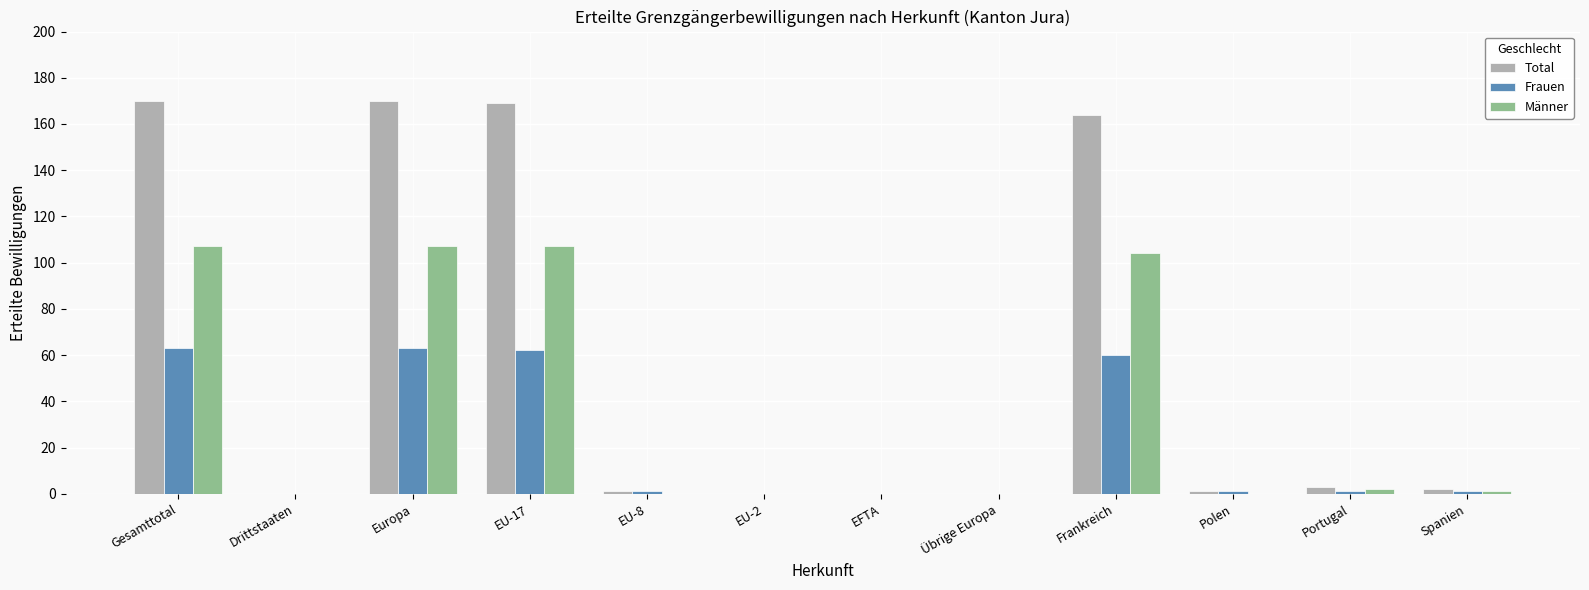

What is the approximate value of Total at Frankreich?

164